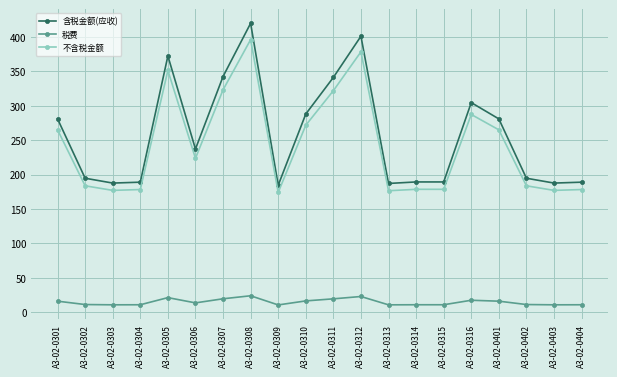

True or false: 税费 and 含税金额(应收) intersect in this chart.

False